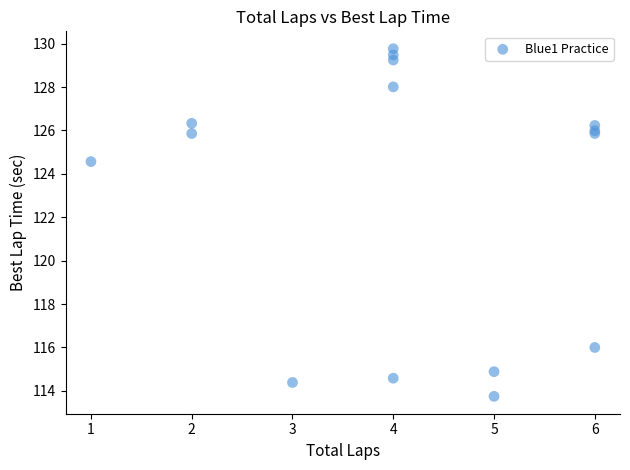

What Y value in the scatter plot is closest to 121?

124.6